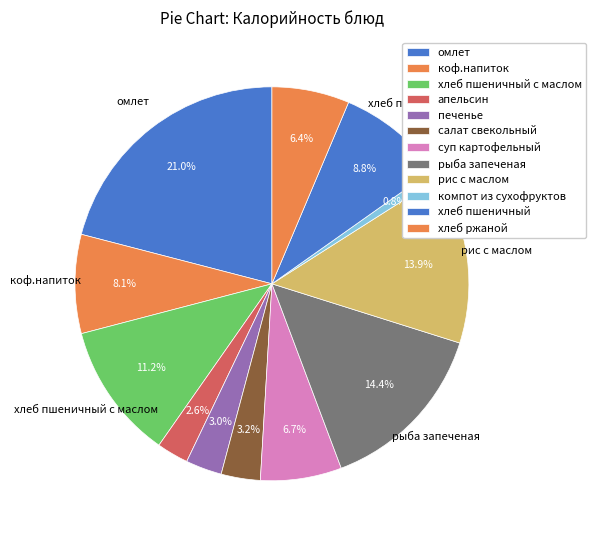

Rank the categories by value from lowest to highest.

компот из сухофруктов, апельсин, печенье, салат свекольный, хлеб ржаной, суп картофельный, коф.напиток, хлеб пшеничный, хлеб пшеничный с маслом, рис с маслом, рыба запеченая, омлет